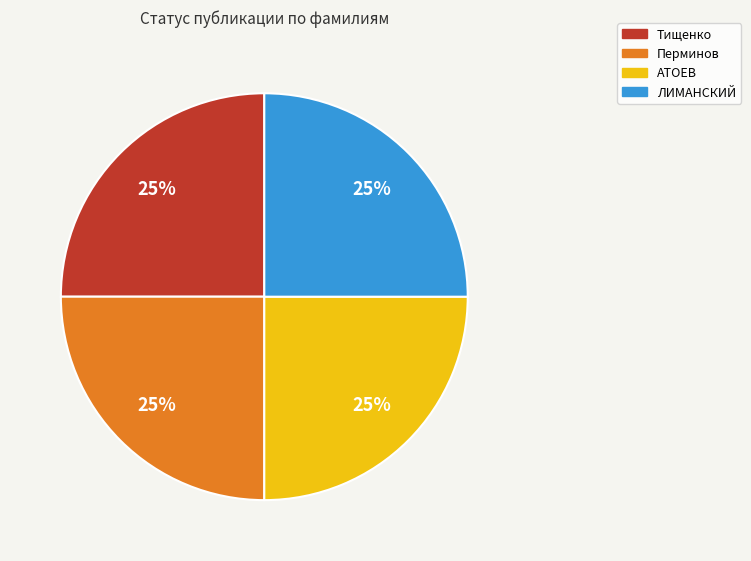

True or false: Перминов accounts for 25% of the total.

True